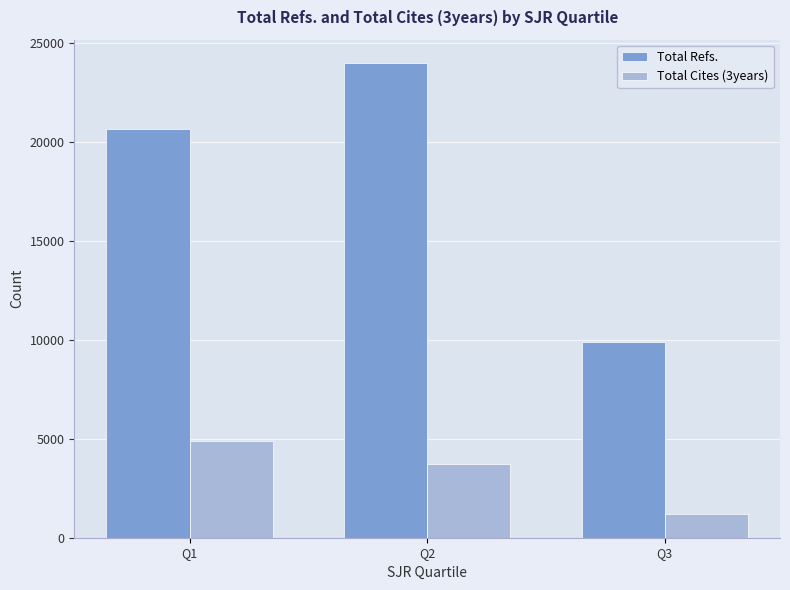

How many groups of bars are there?

3